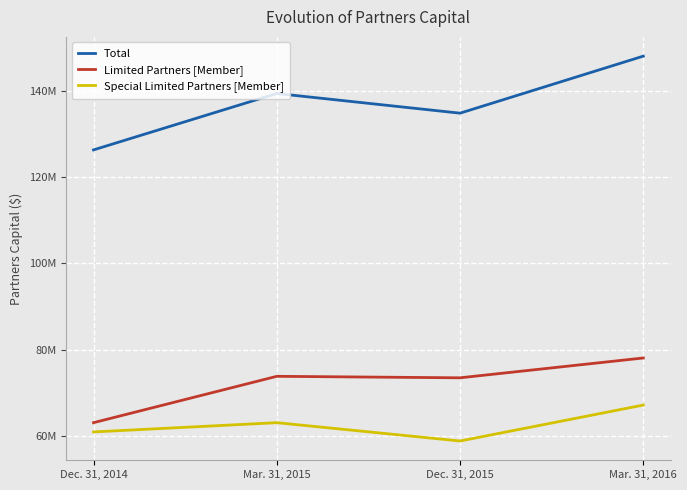

What are all the series names shown in the legend?

Total, Limited Partners [Member], Special Limited Partners [Member]